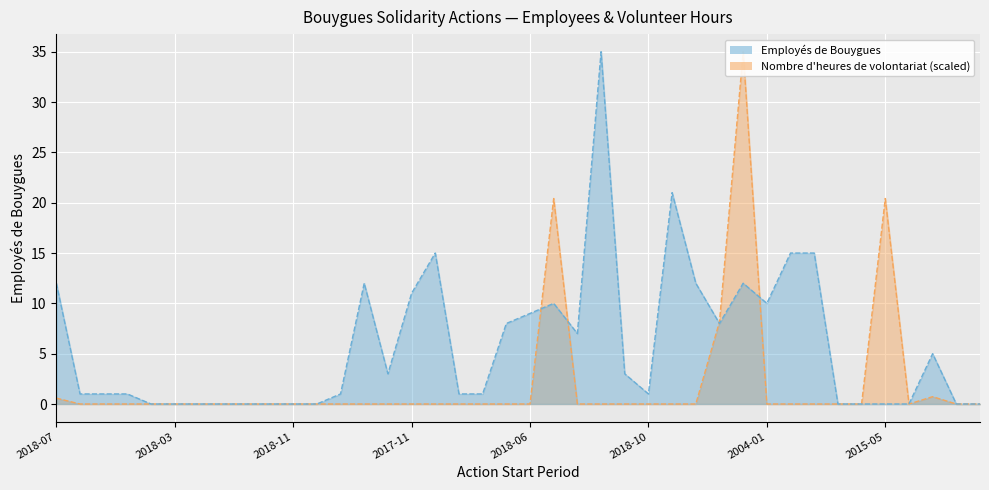

How many positive values does the Employés de Bouygues series have?

26